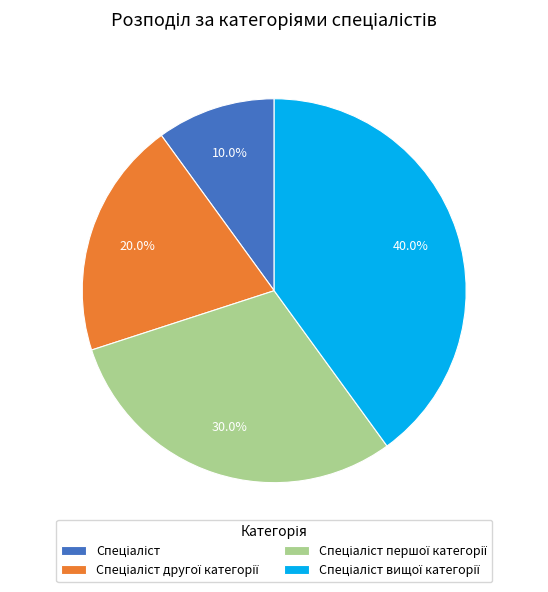

To the nearest percent, what is the difference between the largest and smallest slice percentages?

30%